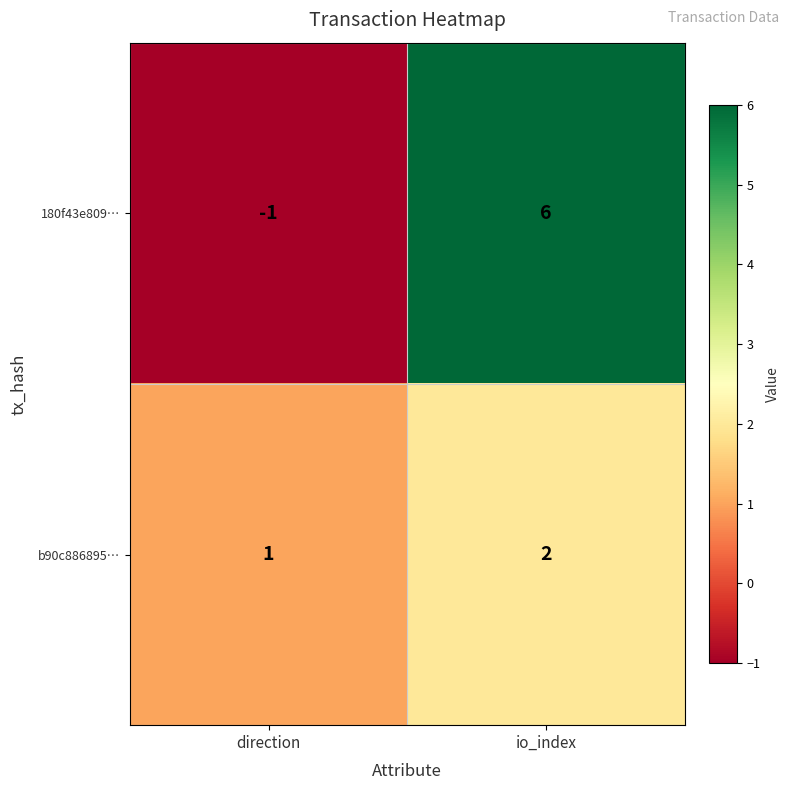

What is the difference between the 180f43e809… values at io_index and direction?

7